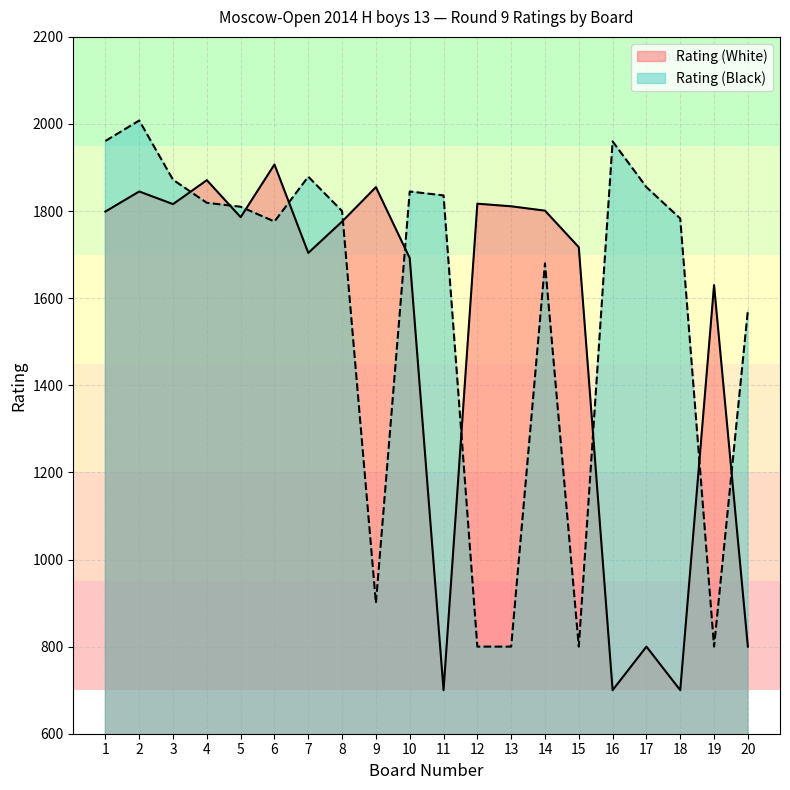

Reading right to left, extract all data points from this chart.

Rating (White): 20=800	19=1630	18=700	17=800	16=700	15=1717	14=1801	13=1811	12=1817	11=700	10=1692	9=1855	8=1776	7=1704	6=1907	5=1786	4=1871	3=1816	2=1845	1=1799
Rating (Black): 20=1572	19=800	18=1783	17=1855	16=1960	15=800	14=1680	13=800	12=800	11=1836	10=1845	9=900	8=1800	7=1879	6=1776	5=1810	4=1819	3=1872	2=2008	1=1961